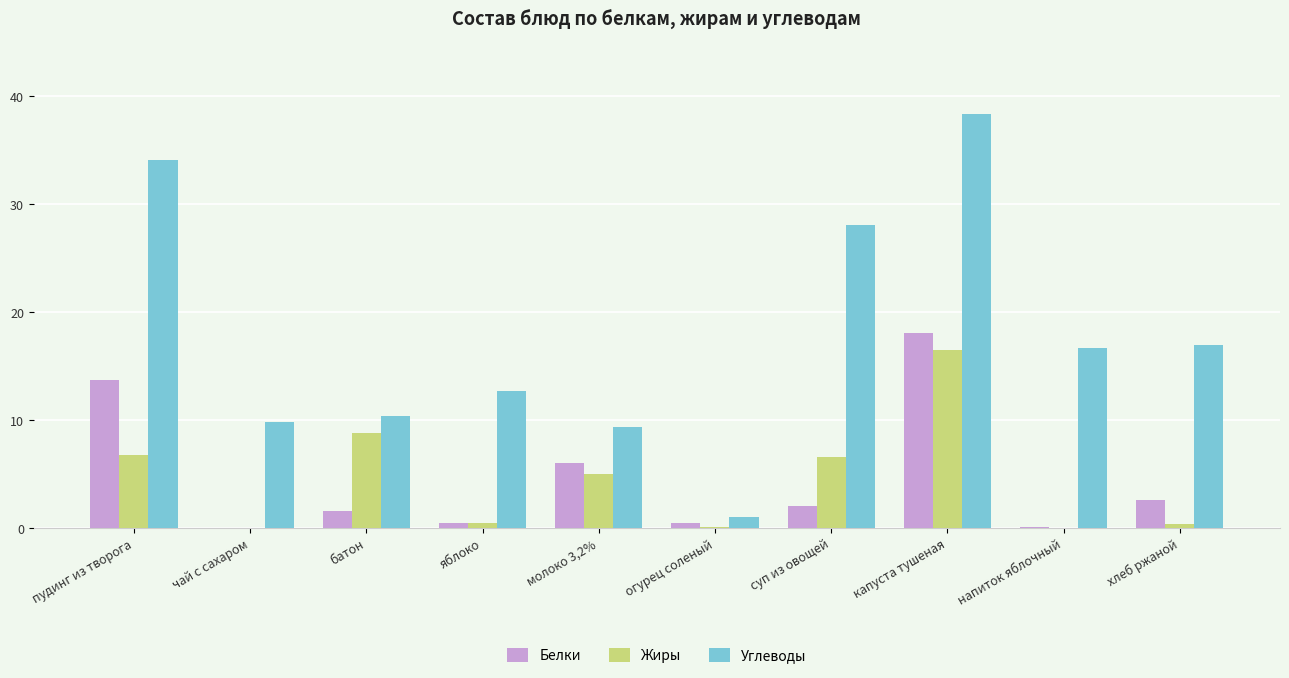

What is the greatest value displayed?

38.4